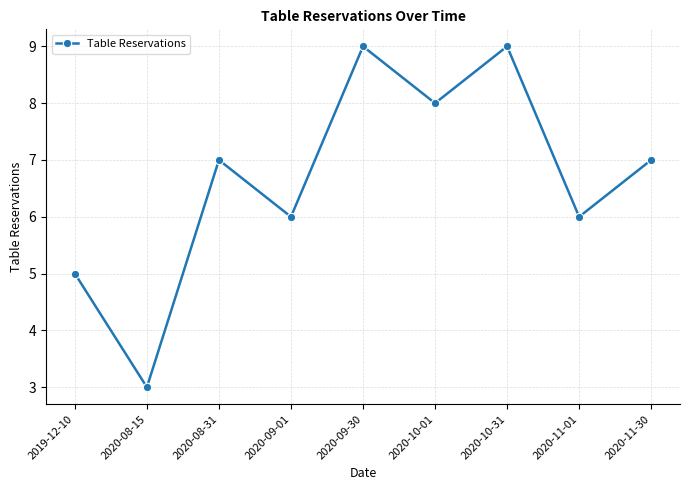

What is the value of the 2nd point from the left?

3